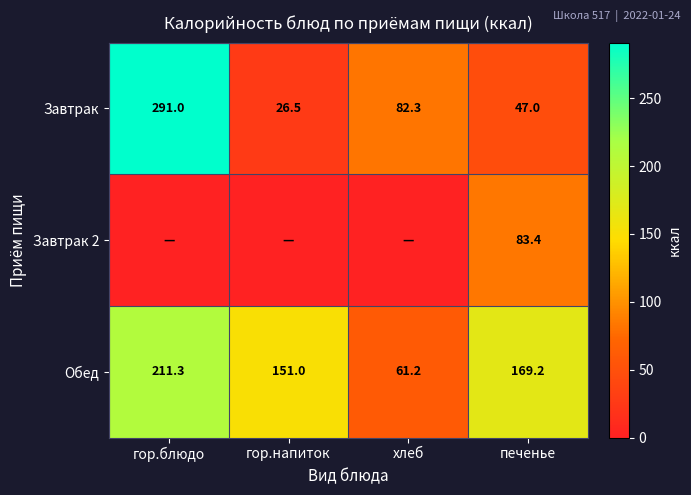

At печенье, list the series in order from smallest to largest.

Завтрак, Завтрак 2, Обед